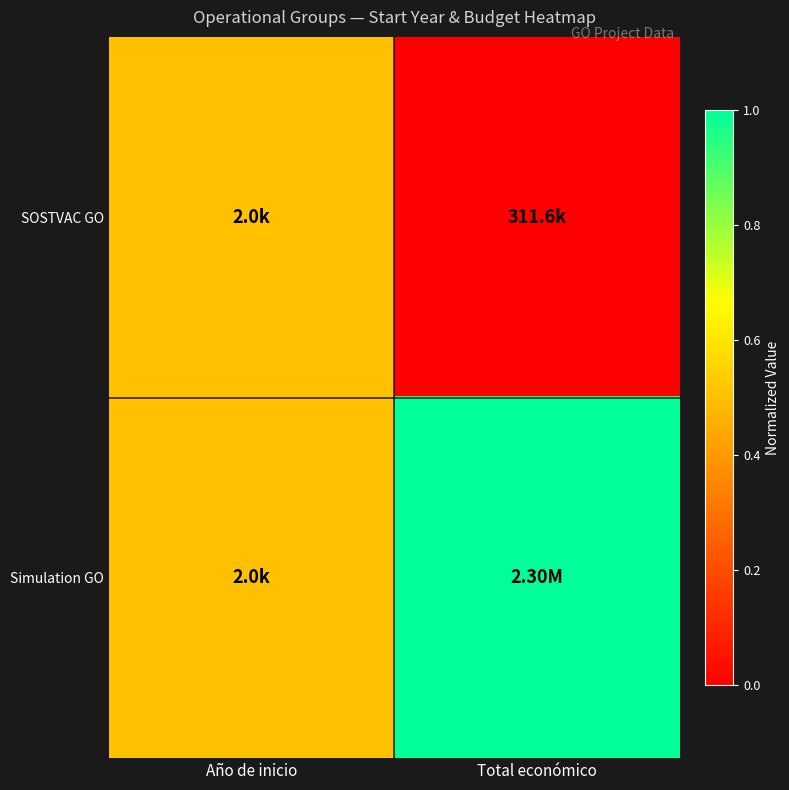

What is the total value across all series at Total económico?

1.0